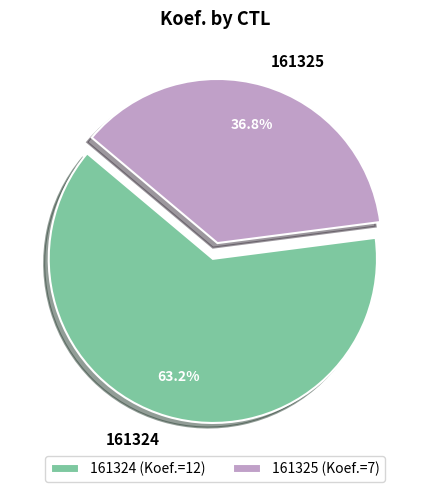

What is the majority slice?

161324